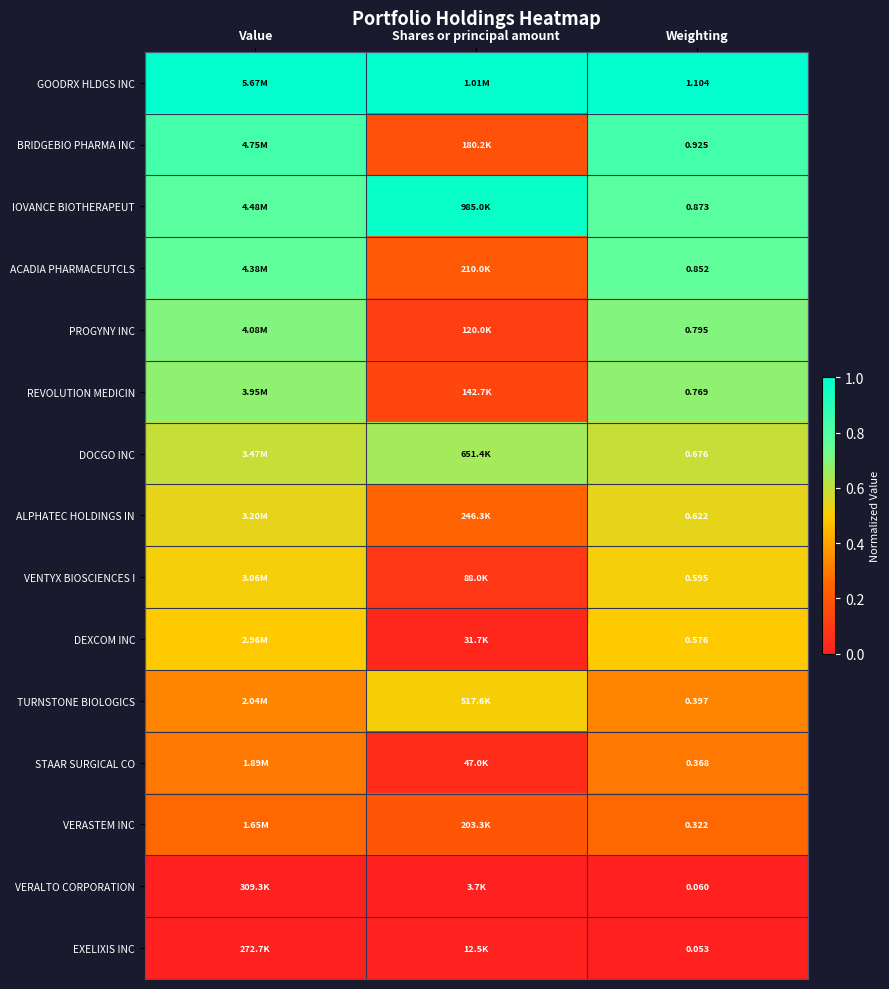

At Weighting, list the series in order from smallest to largest.

EXELIXIS INC, VERALTO CORPORATION, VERASTEM INC, STAAR SURGICAL CO, TURNSTONE BIOLOGICS, DEXCOM INC, VENTYX BIOSCIENCES I, ALPHATEC HOLDINGS IN, DOCGO INC, REVOLUTION MEDICIN, PROGYNY INC, ACADIA PHARMACEUTCLS, IOVANCE BIOTHERAPEUT, BRIDGEBIO PHARMA INC, GOODRX HLDGS INC